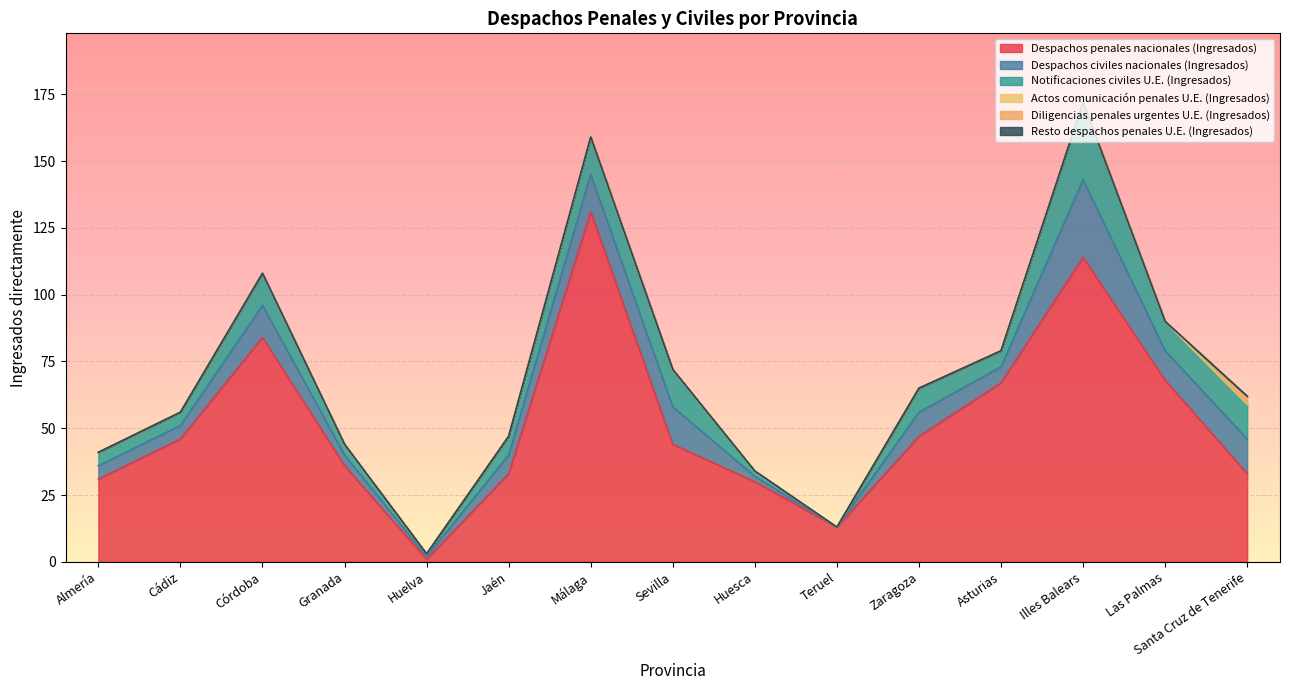

Which series has the largest range (max minus min)?

Despachos penales nacionales (Ingresados)